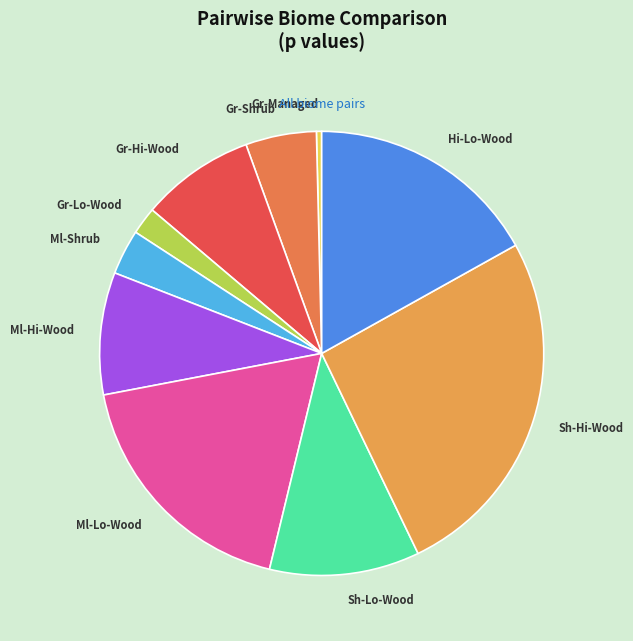

The Sh-Lo-Wood slice represents 11% of the pie. True or false?

True